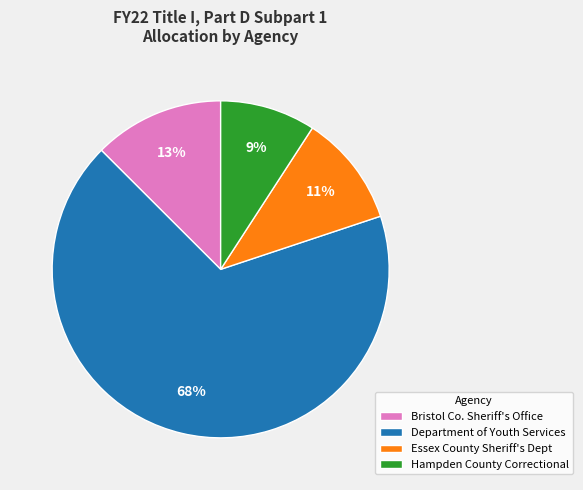

How many segments does this pie chart have?

4